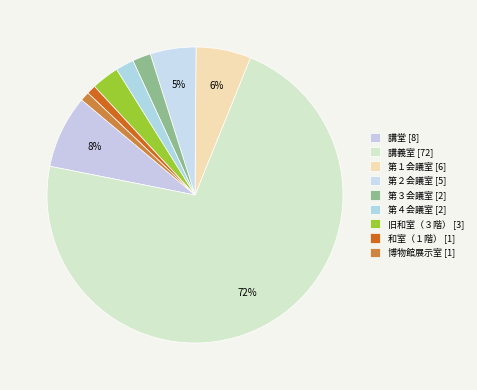

Count the number of slices in the pie.

9